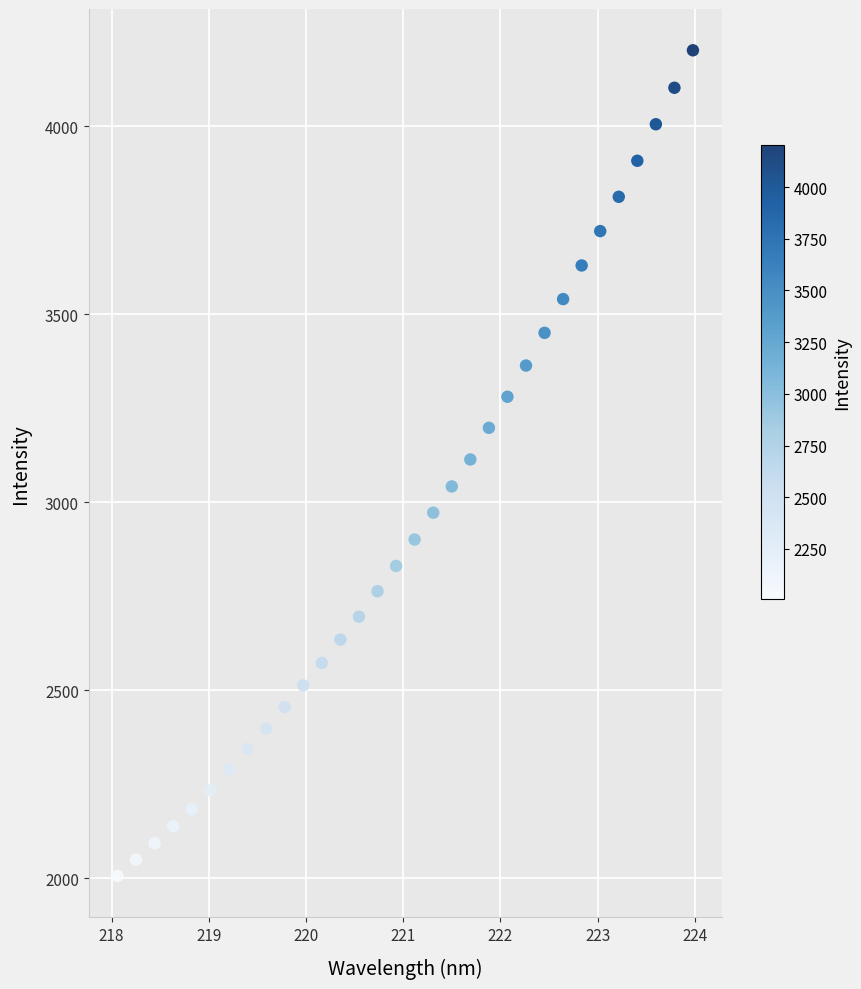

What is the range of Y values (max minus min)?

2195.9